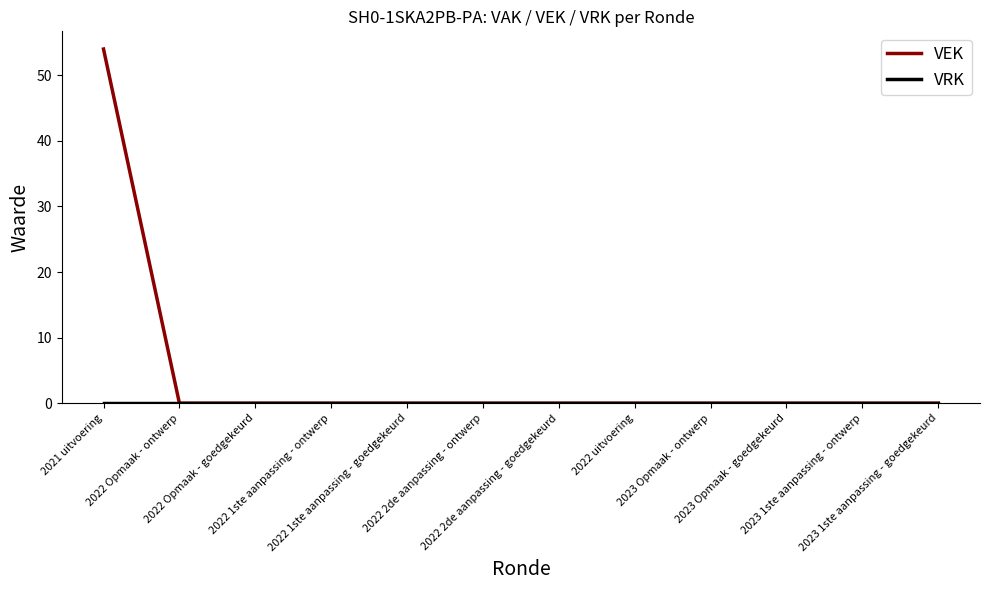

Which series has the largest range (max minus min)?

VEK